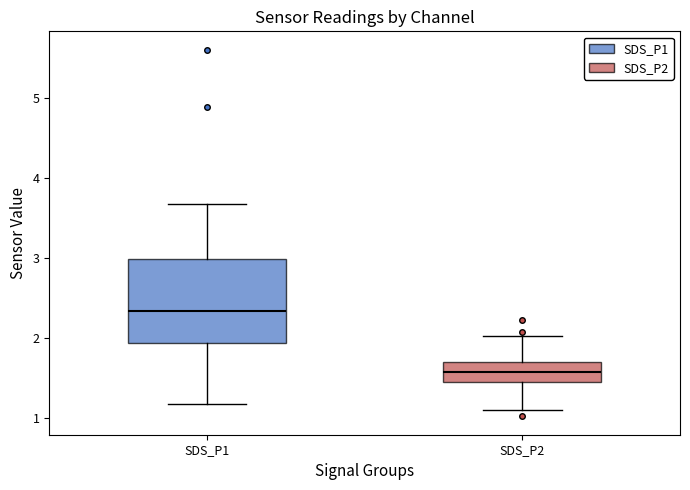

Comparing the boxes themselves (not the whiskers), which one is the tallest?

SDS_P1